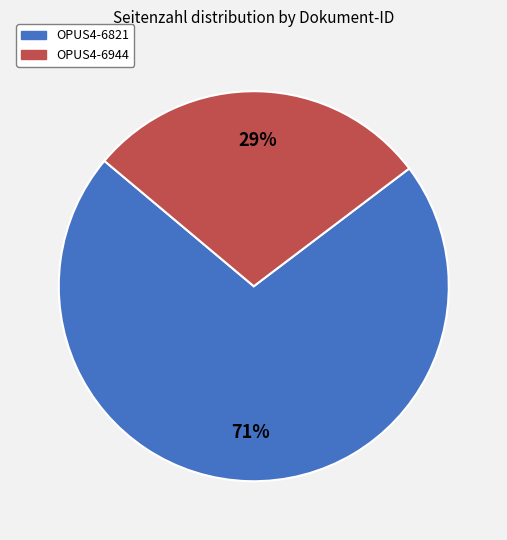

How many slices are in this pie chart?

2